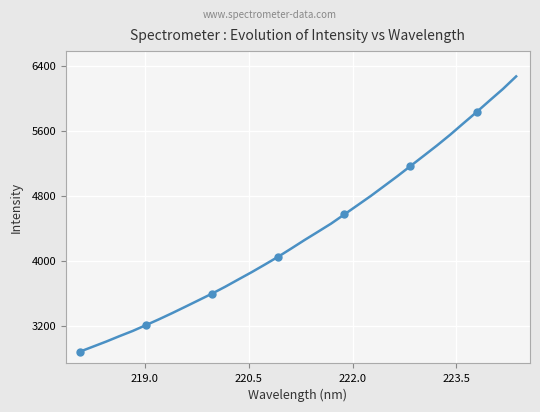

Is this an area chart (filled region under the line)?

No